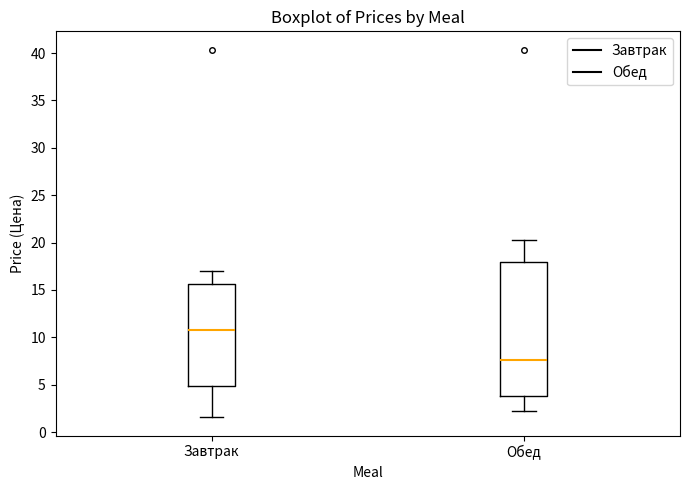

Reading left to right, transcribe this box plot: for each box, give where its median line is, the range the box spans, and where its two whiskers end, as read against the y-axis. The values are not printed on the chart, so give them approximately, as read against the axis.

Завтрак: median 11.0, box 5.0 to 15.5, whiskers 1.5 to 17.0
Обед: median 7.5, box 4.0 to 18.0, whiskers 2.0 to 20.5